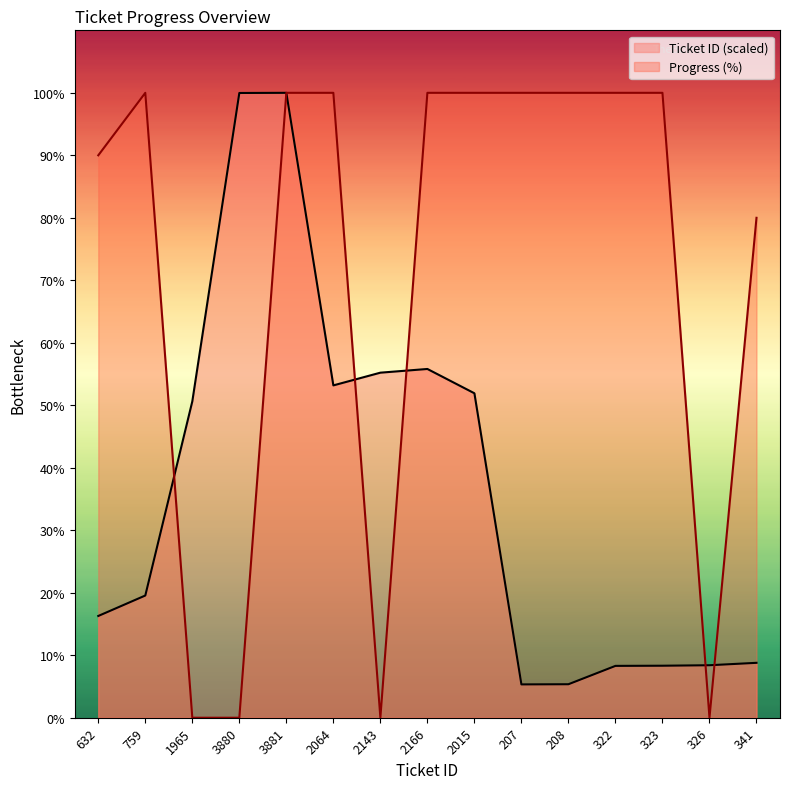

Is it true that Ticket ID equals 95.5 at 2064?

False